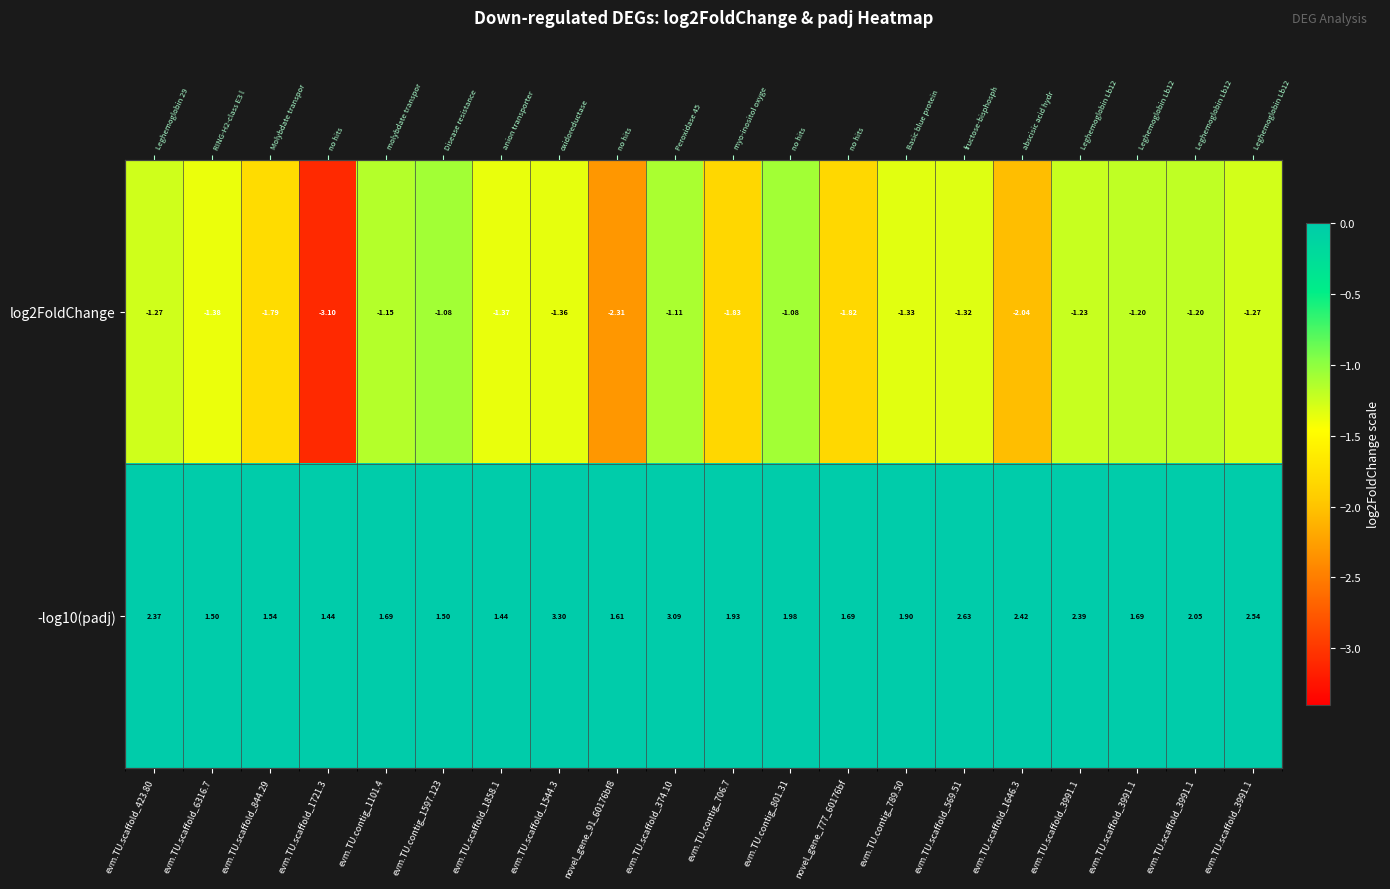

Rank the series by their maximum value, from highest to lowest.

-log10(padj), log2FoldChange